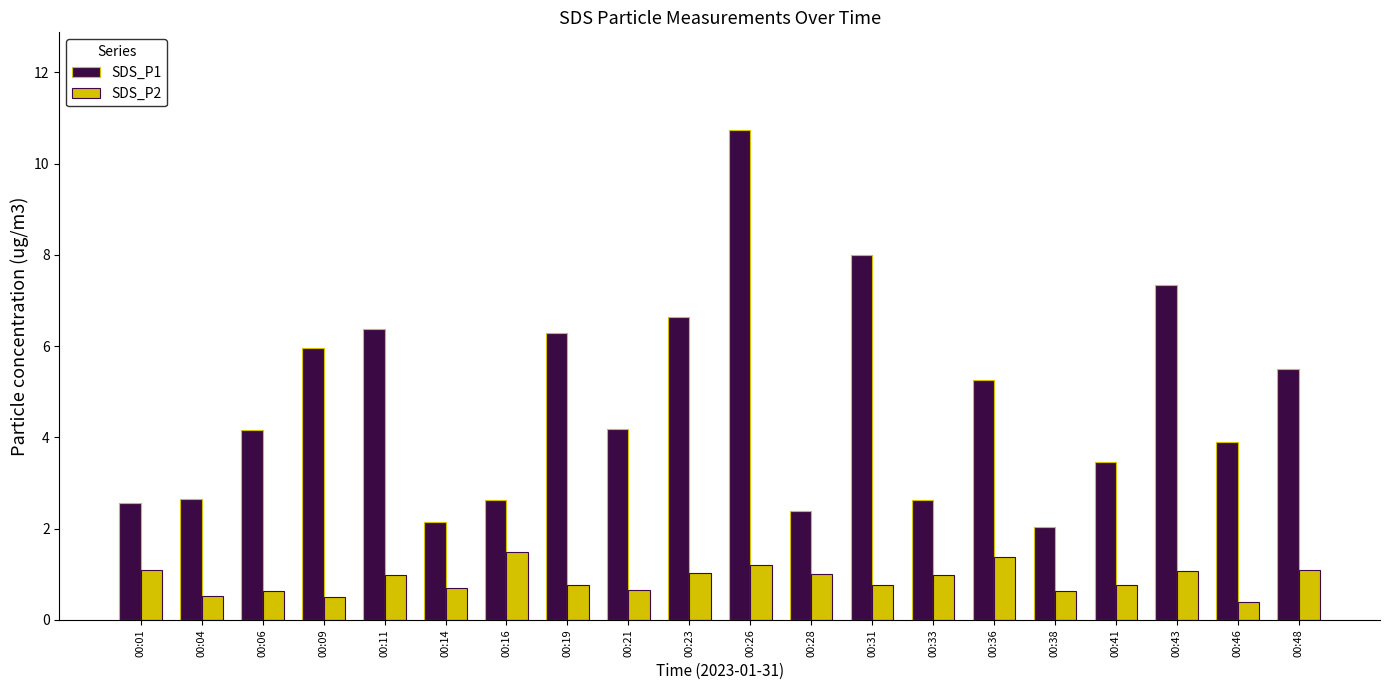

True or false: SDS_P1 has a value of 5.2 at 00:36.

True